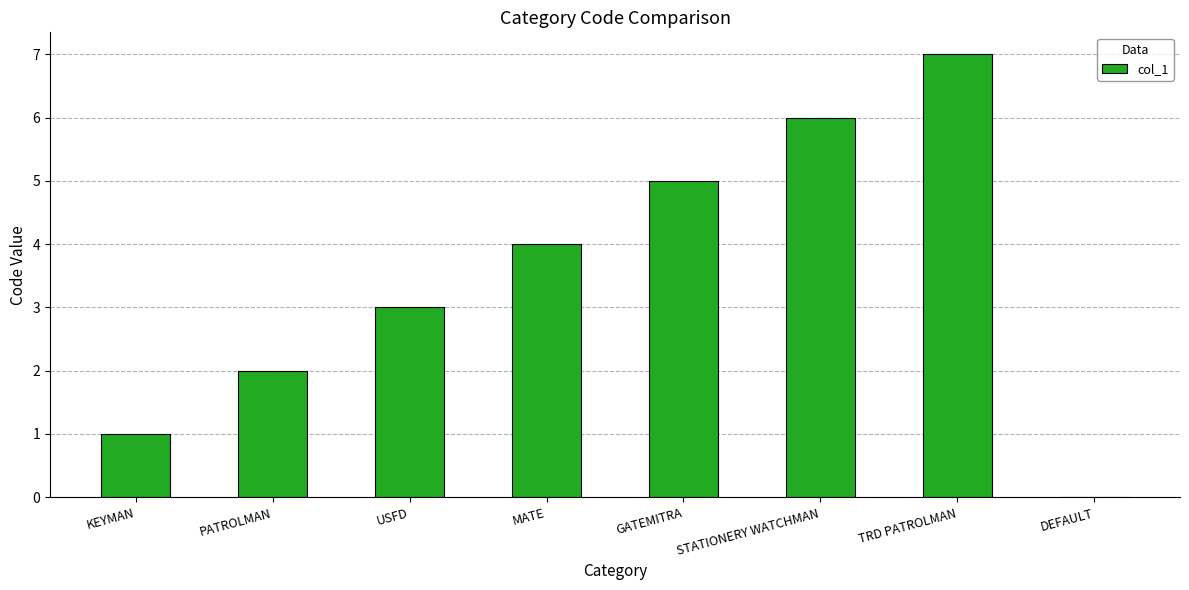

The chart shows a value of 7 at TRD PATROLMAN. True or false?

True